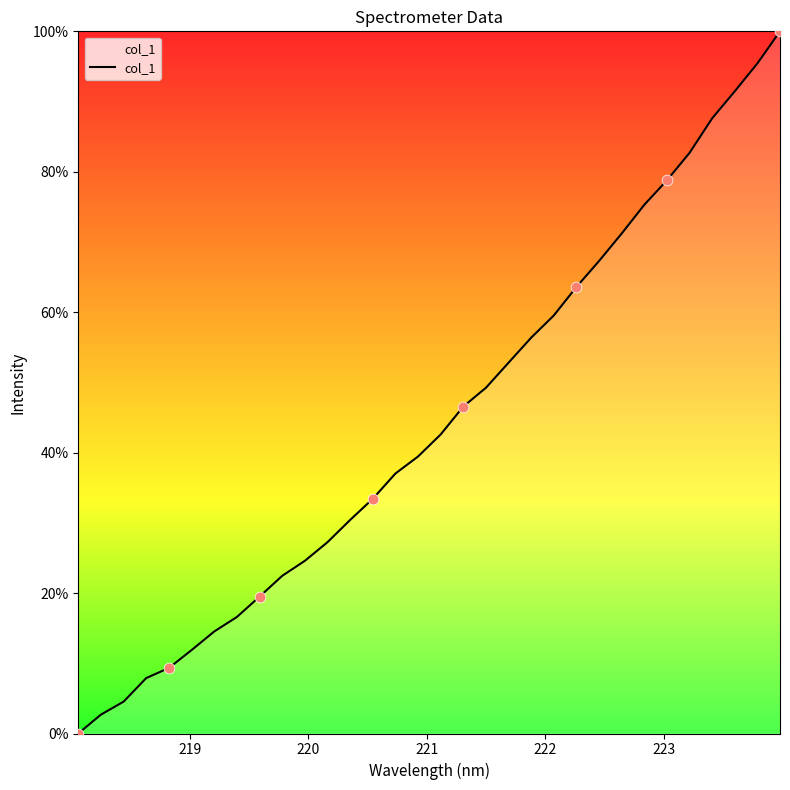

What is the maximum value shown in the chart?

100.0